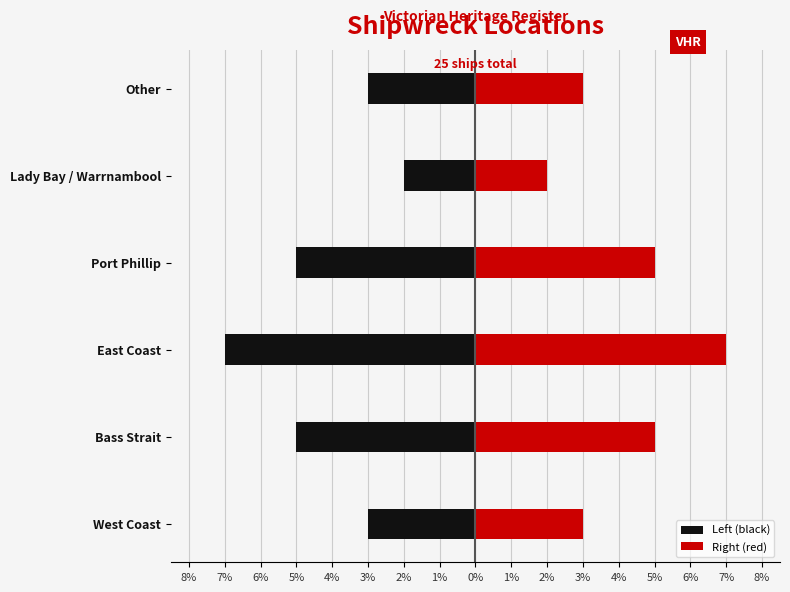

Which series has the widest spread of values?

Left (black)